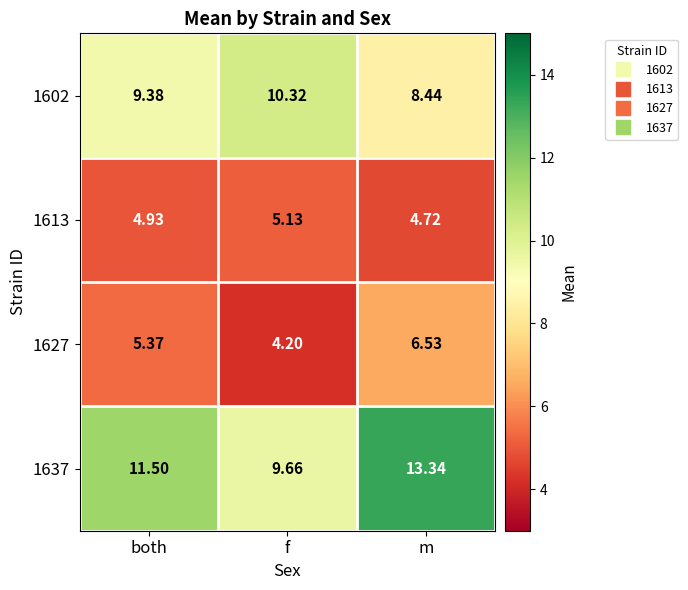

At which label does 1637 reach its peak?

m